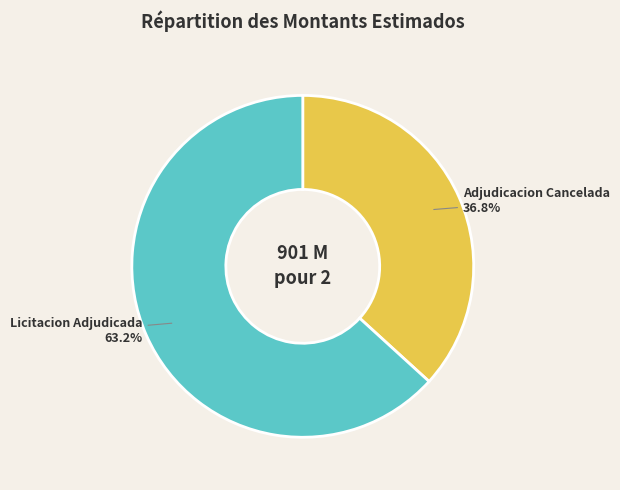

Is it true that Licitacion Adjudicada is 63% of the pie?

True